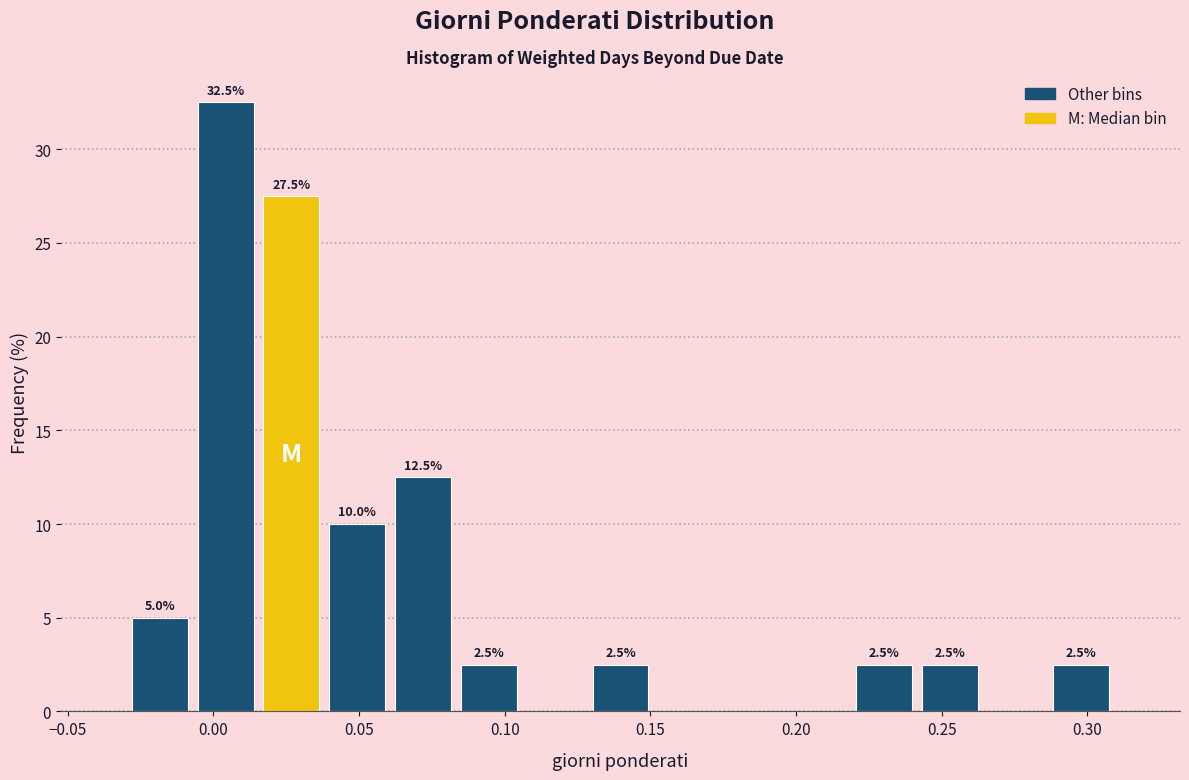

Which range on the x-axis has the tallest bar?

-0.005 to 0.015